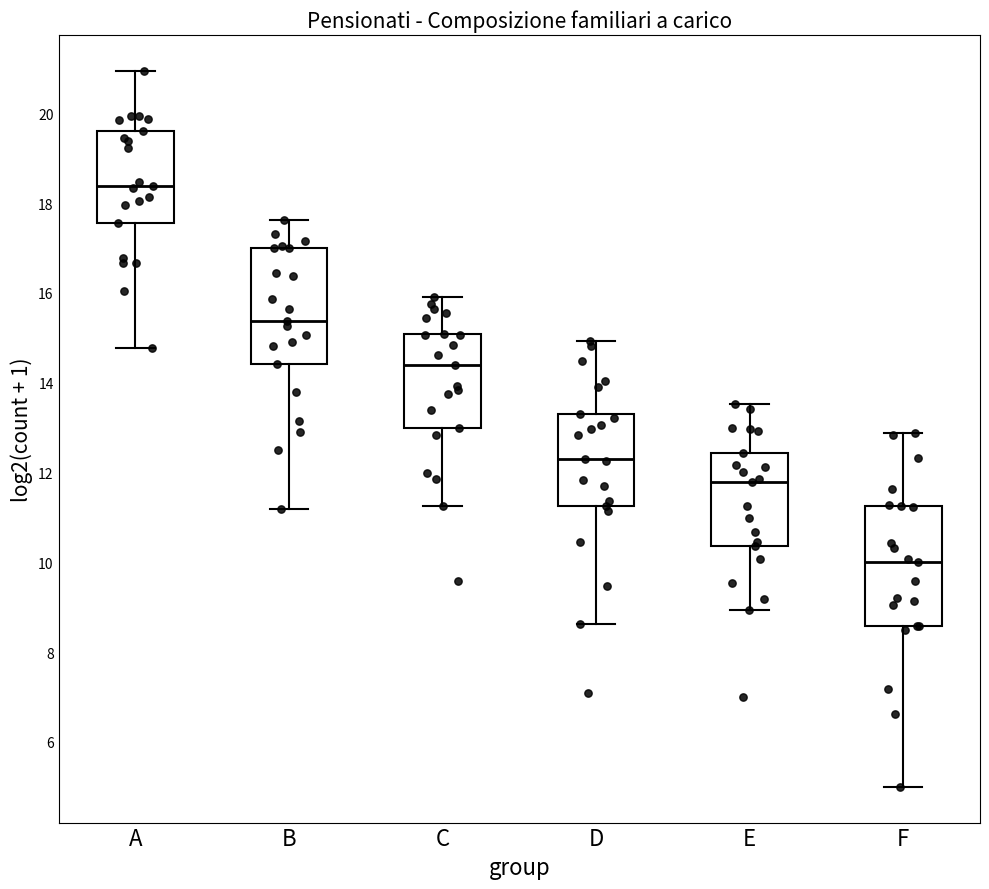

Reading left to right, transcribe this box plot: for each box, give where its median line is, the range the box spans, and where its two whiskers end, as read against the y-axis. The values are not printed on the chart, so give them approximately, as read against the axis.

A: median 18.4, box 17.6 to 19.6, whiskers 14.8 to 21.0
B: median 15.4, box 14.4 to 17.0, whiskers 11.2 to 17.6
C: median 14.4, box 13.0 to 15.0, whiskers 11.2 to 16.0
D: median 12.2, box 11.2 to 13.4, whiskers 8.6 to 15.0
E: median 11.8, box 10.4 to 12.4, whiskers 9.0 to 13.6
F: median 10.0, box 8.6 to 11.2, whiskers 5.0 to 12.8